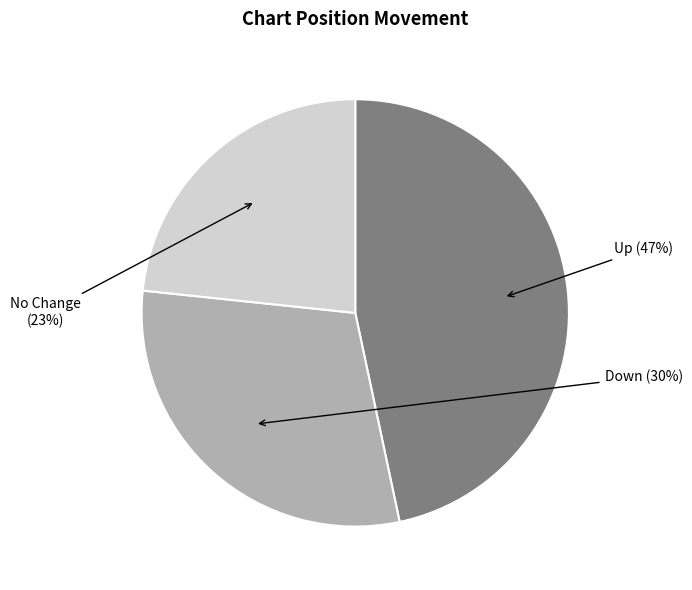

Is there a majority slice in this chart?

No